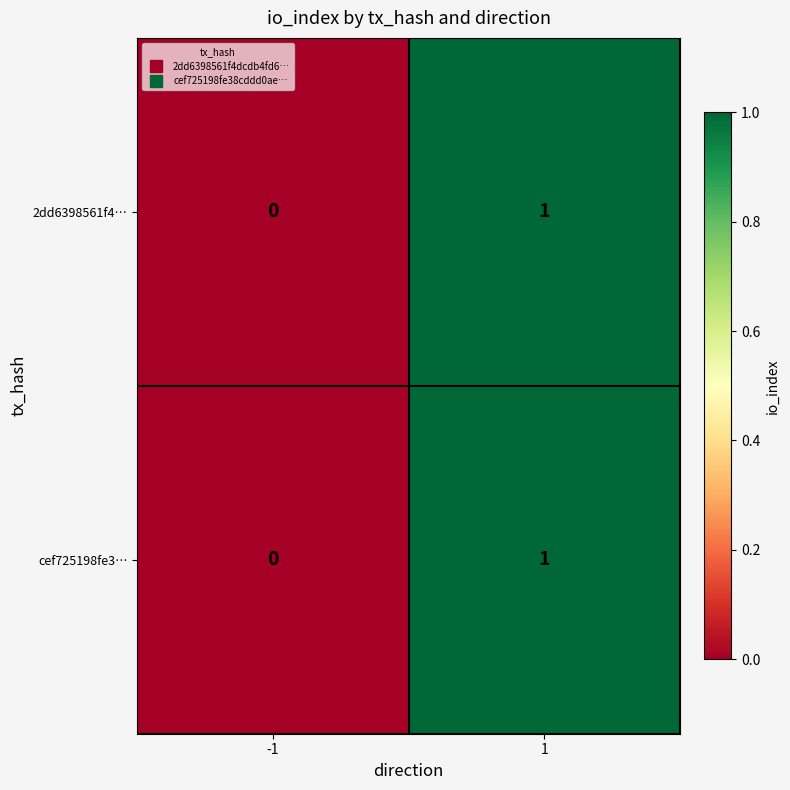

List the labels in order of cef725198fe3… value, largest first.

1, -1